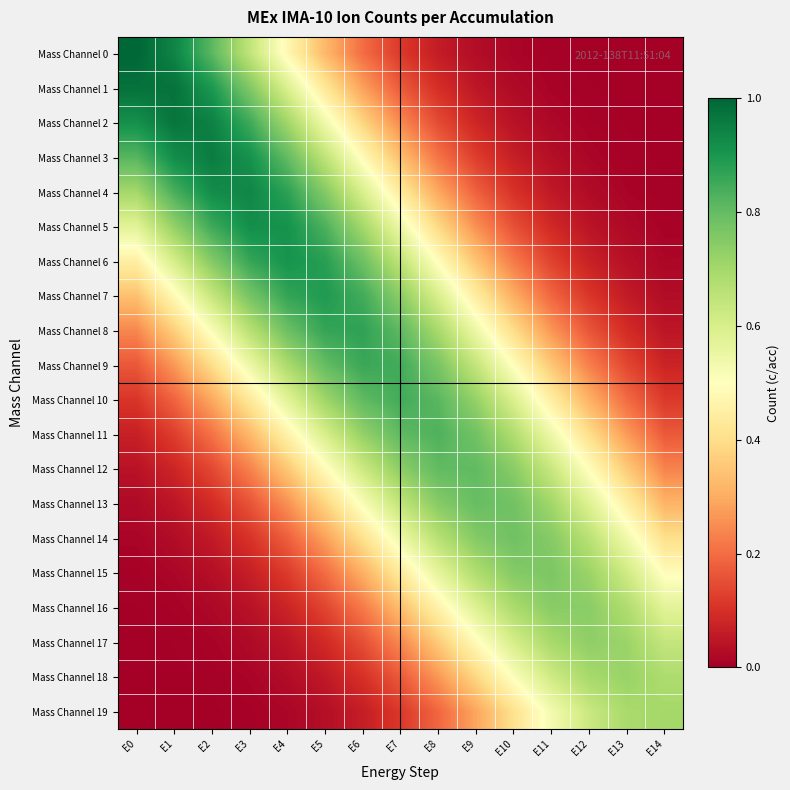

What is the total value across all series at E8?

9.4